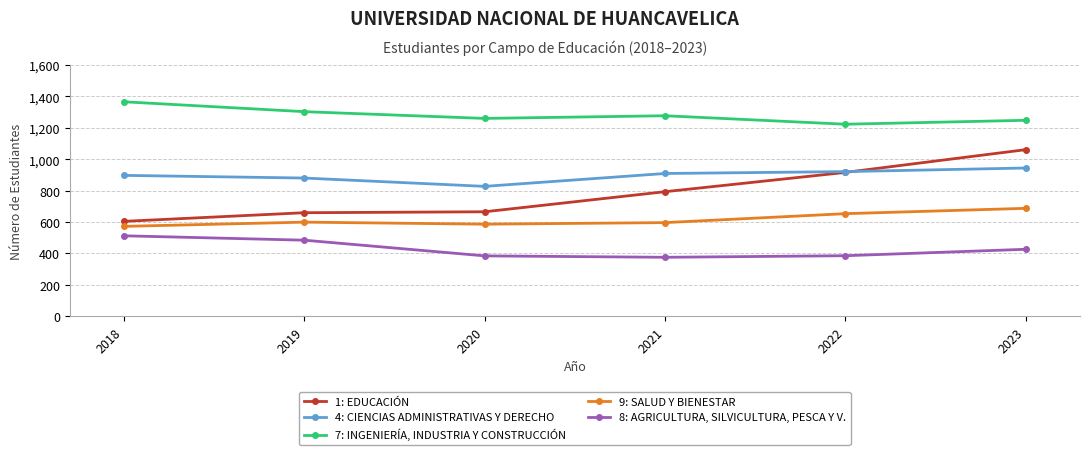

What is the sum of the 9: SALUD Y BIENESTAR values at 2023 and 2022?

1340